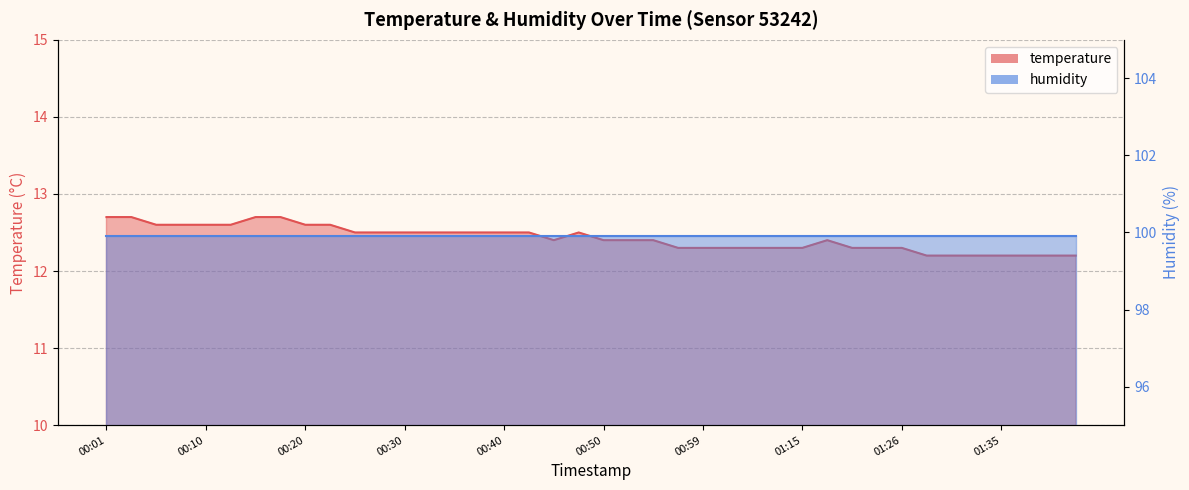

How many values are between 12 and 13?

40